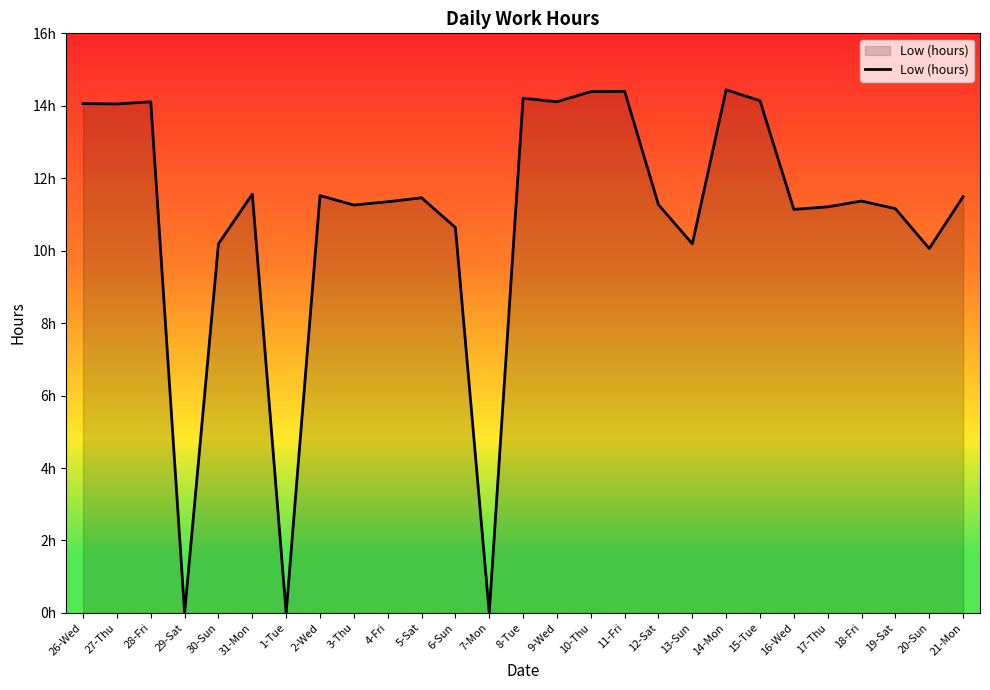

What is the value of the 23rd point from the left?

11.2